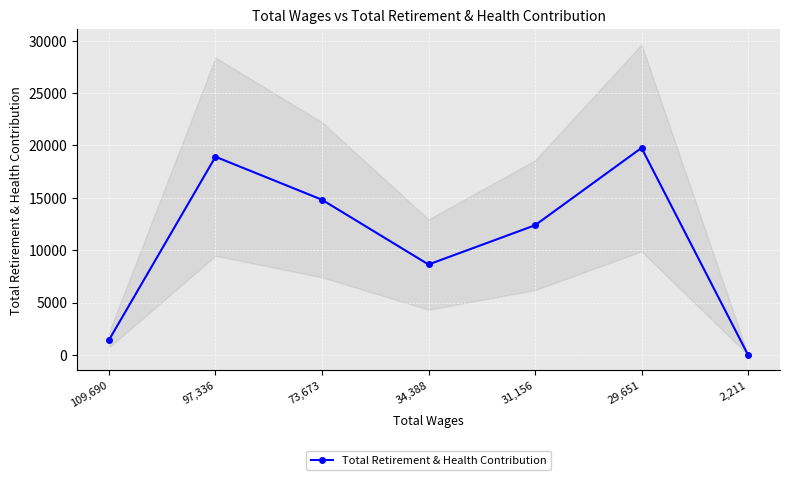

Rank the categories by value from lowest to highest.

2,211, 109,690, 34,388, 31,156, 73,673, 97,336, 29,651